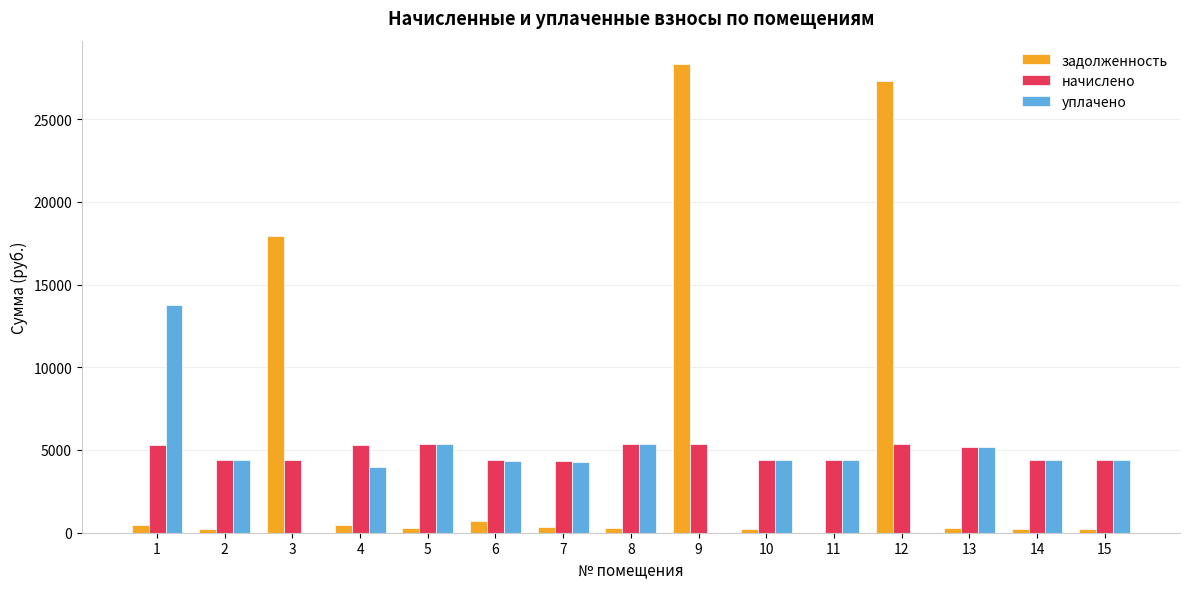

What is the greatest value displayed?

28323.1